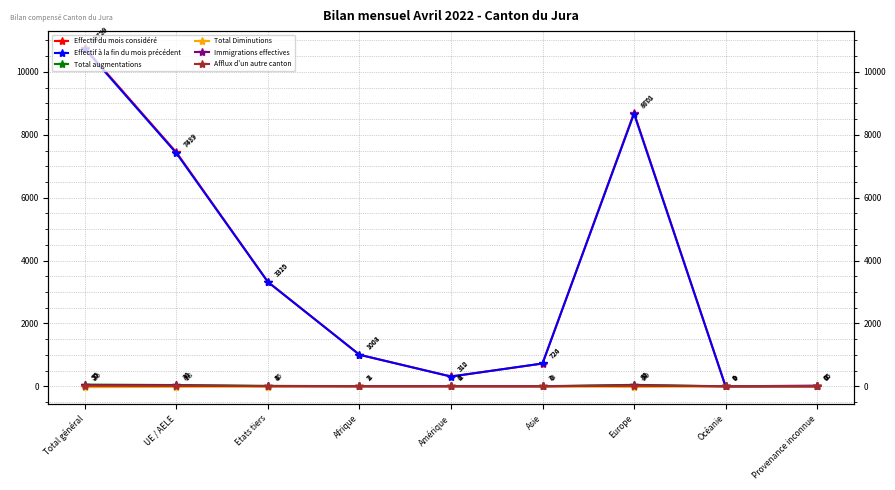

What is the difference between the Effectif du mois considéré values at Amérique and Provenance inconnue?

297